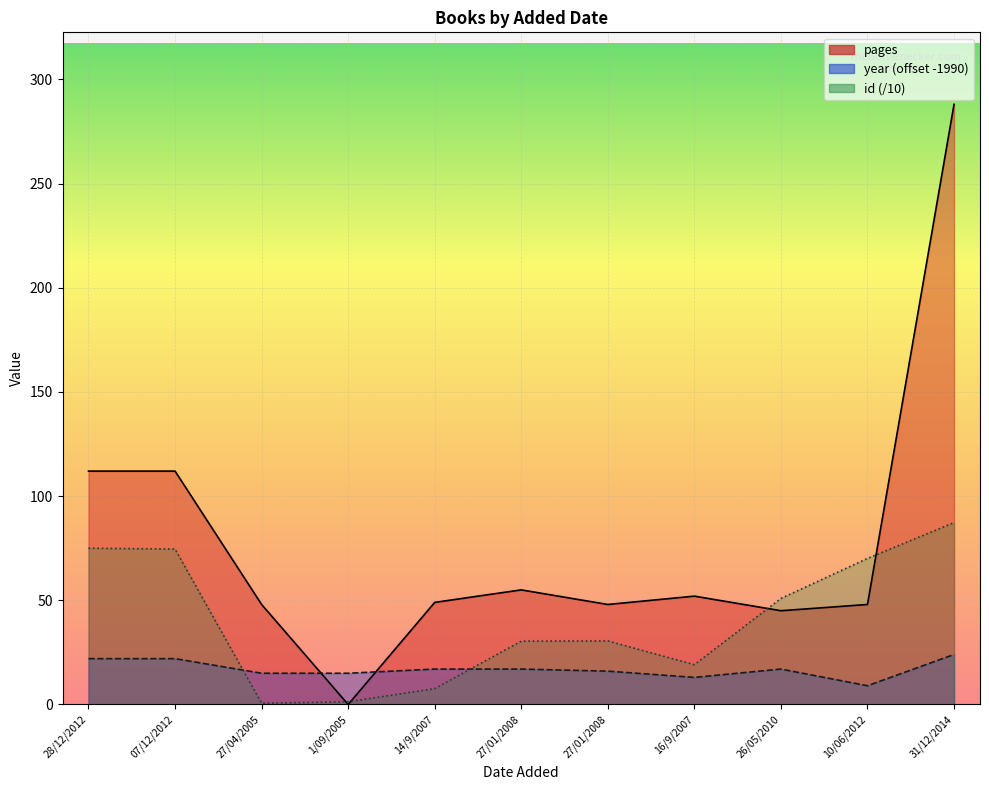

In id, how many points are higher than both neighbors (excluding endpoints)?

1